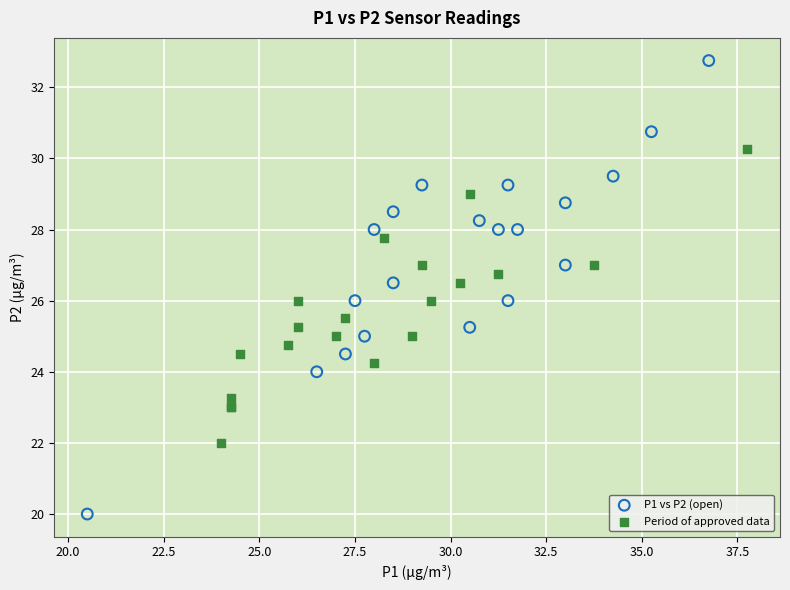

What are all the series names shown in the legend?

P1 vs P2 (open), Period of approved data